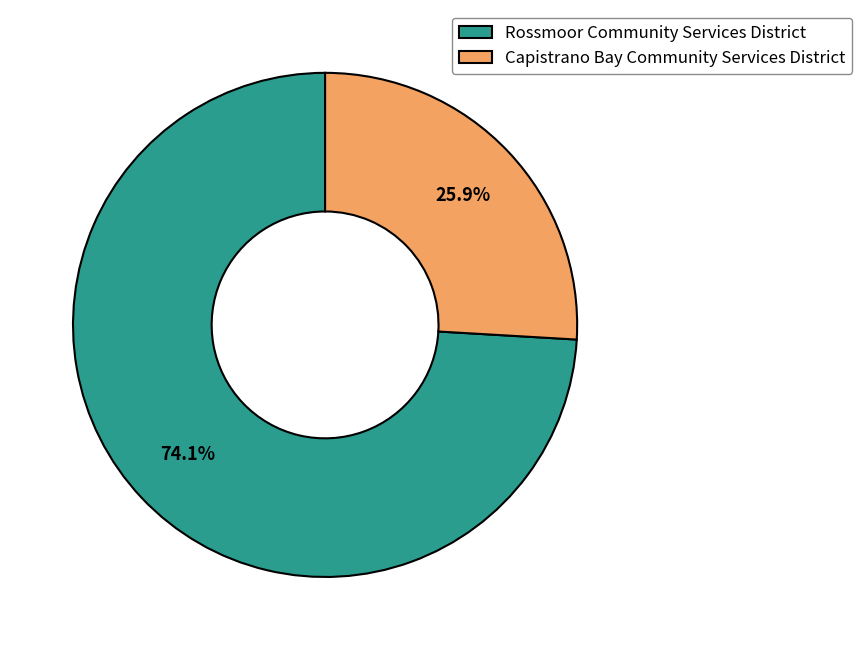

Is it true that Rossmoor Community Services District is 85% of the pie?

False